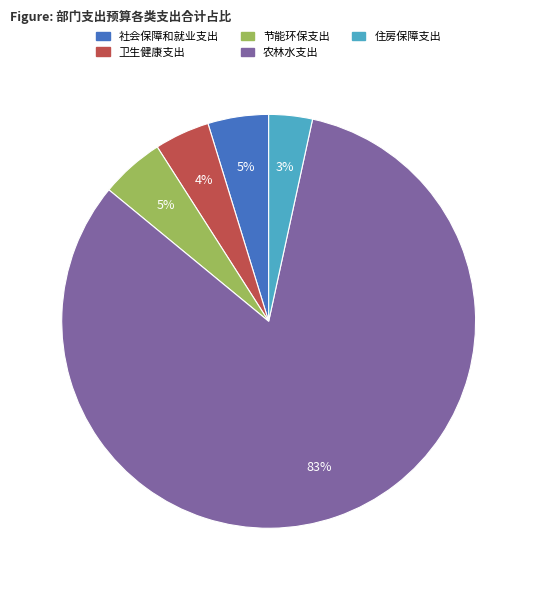

Do 卫生健康支出 and 节能环保支出 together represent more than half of the pie?

No